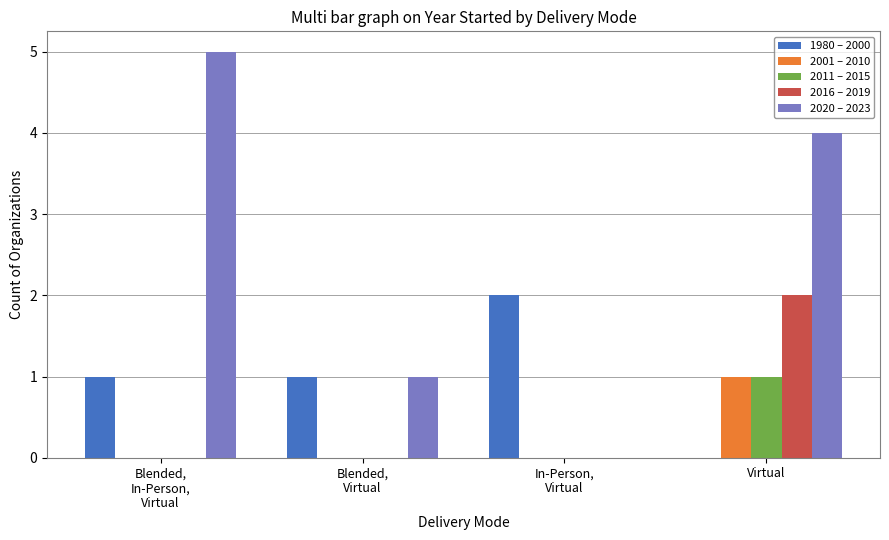

What is the greatest value displayed?

5